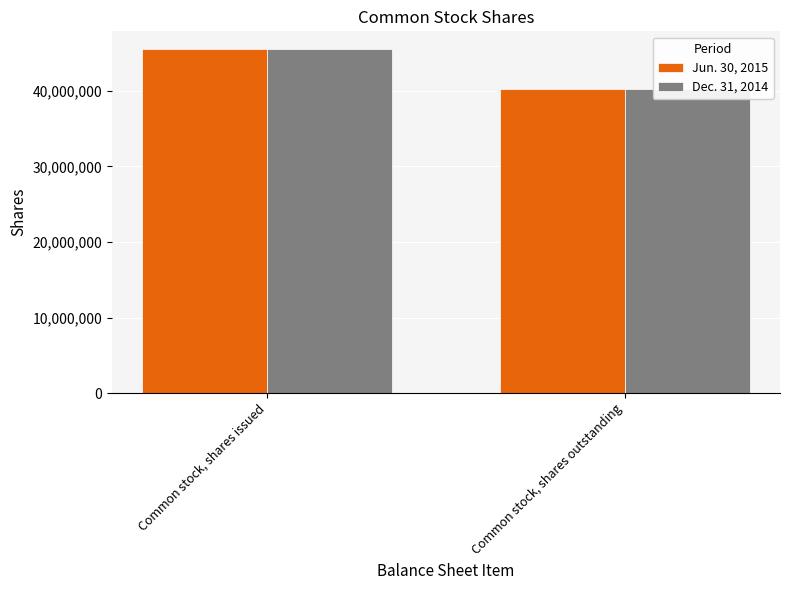

What is the sum of the Jun. 30, 2015 values at Common stock, shares outstanding and Common stock, shares issued?

85819535